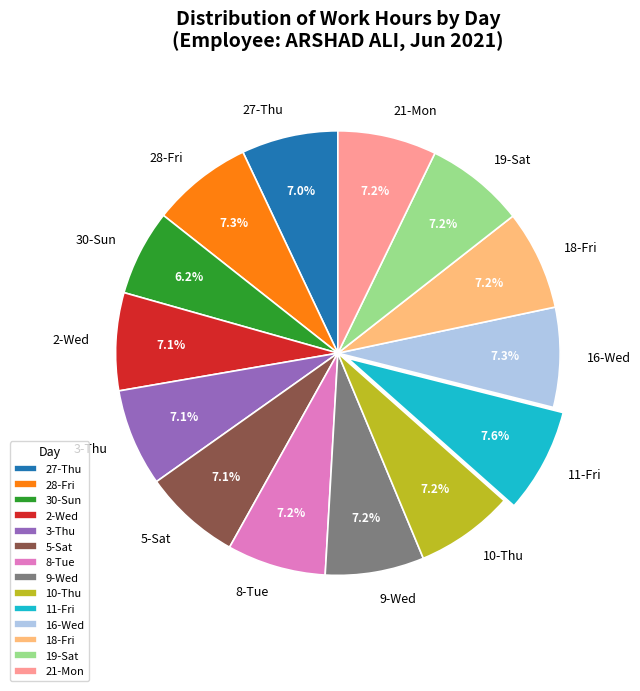

Which category has the smallest portion of the pie?

30-Sun